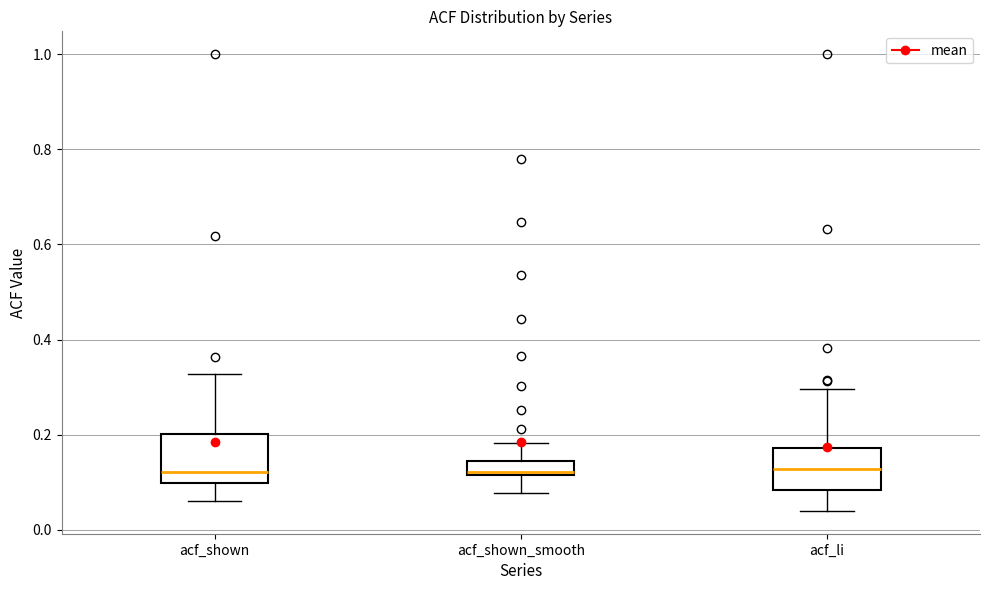

Where is the upper edge of the box for acf_shown on the y-axis? The values are not printed on the chart, so give them approximately, as read against the axis.

0.20